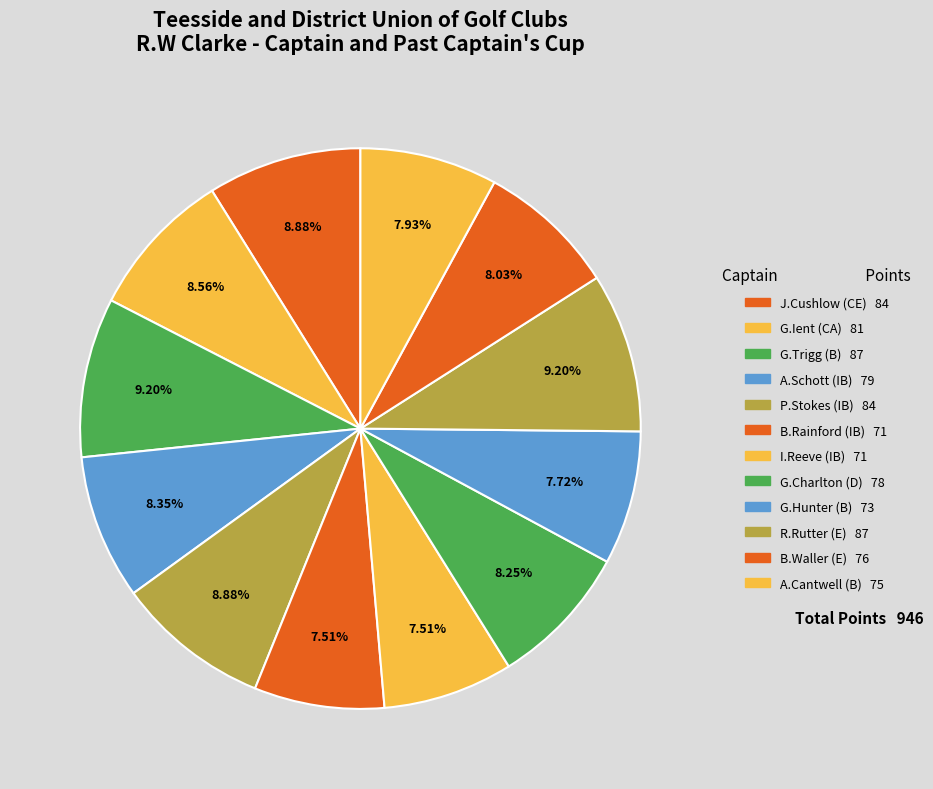

What is the change in value from G.Charlton (D) to G.Hunter (B)?

-5